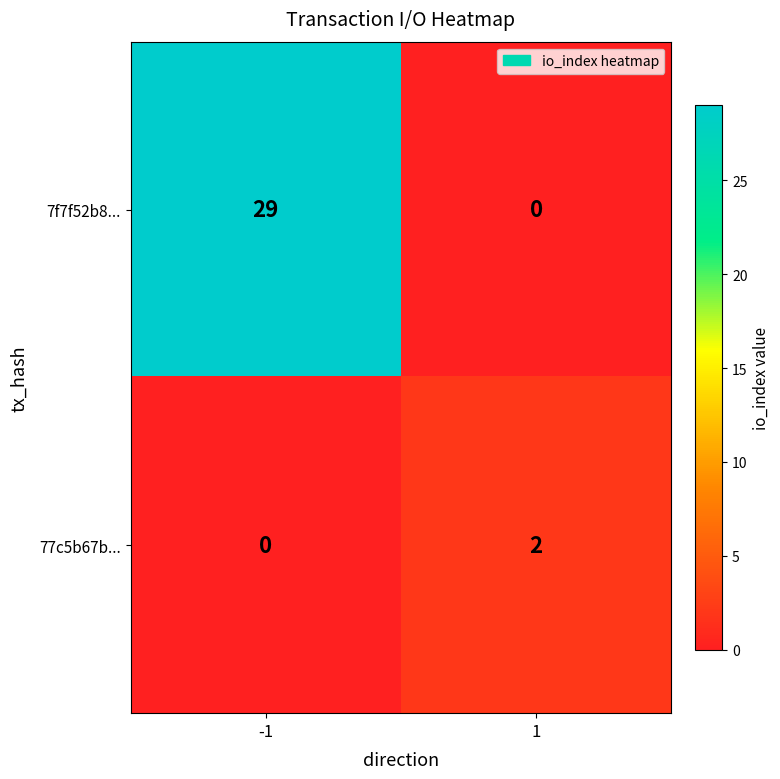

Which series has the largest range (max minus min)?

7f7f52b8...